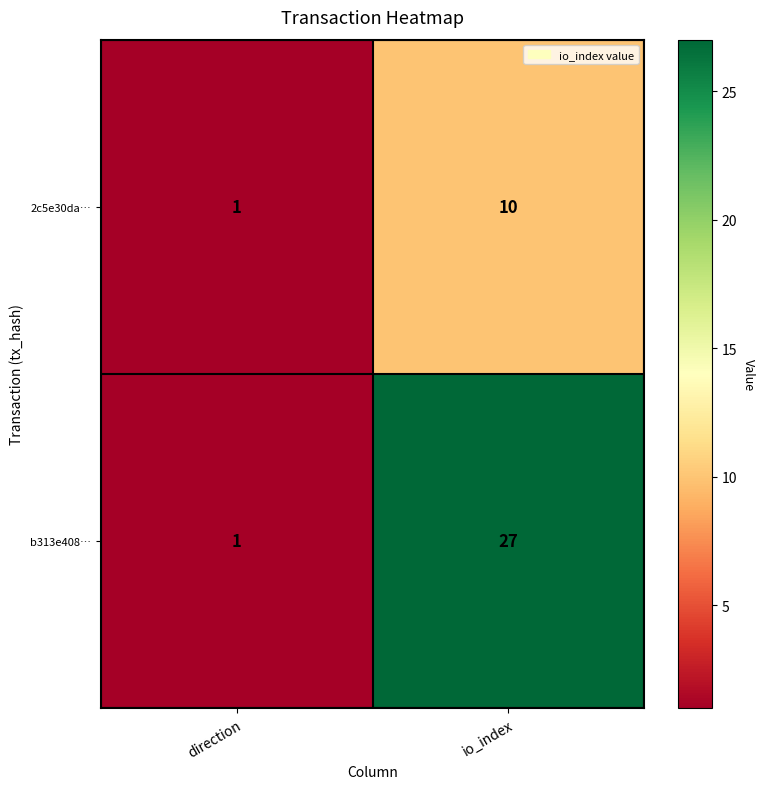

The 2c5e30da… series shows 1 at direction. True or false?

True